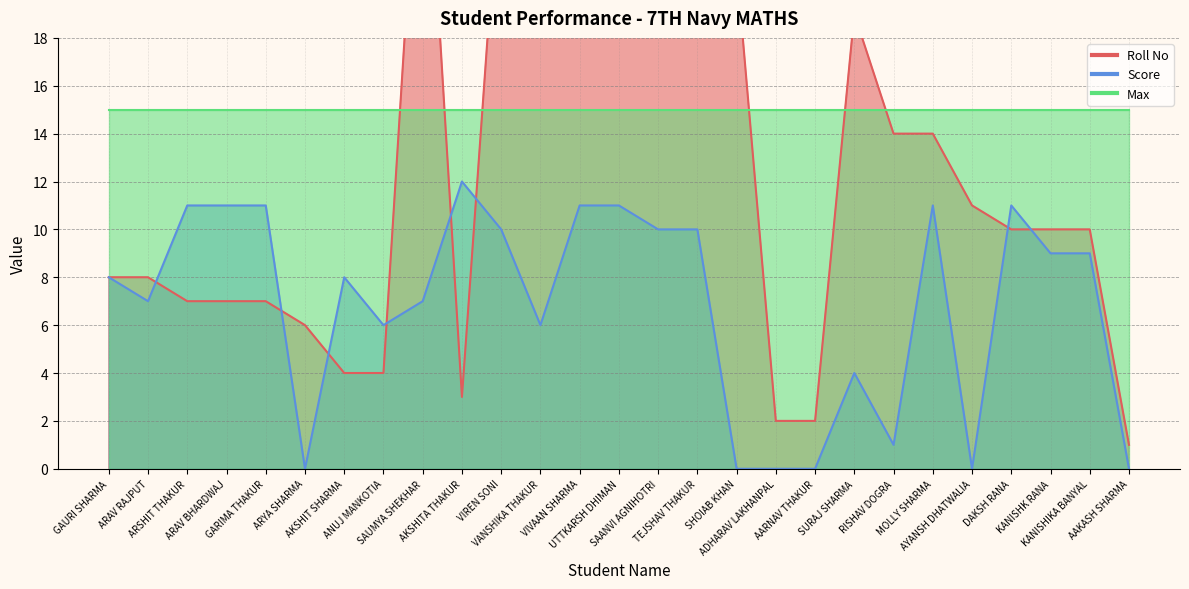

The Score series shows 7 at SAUMYA SHEKHAR. True or false?

True